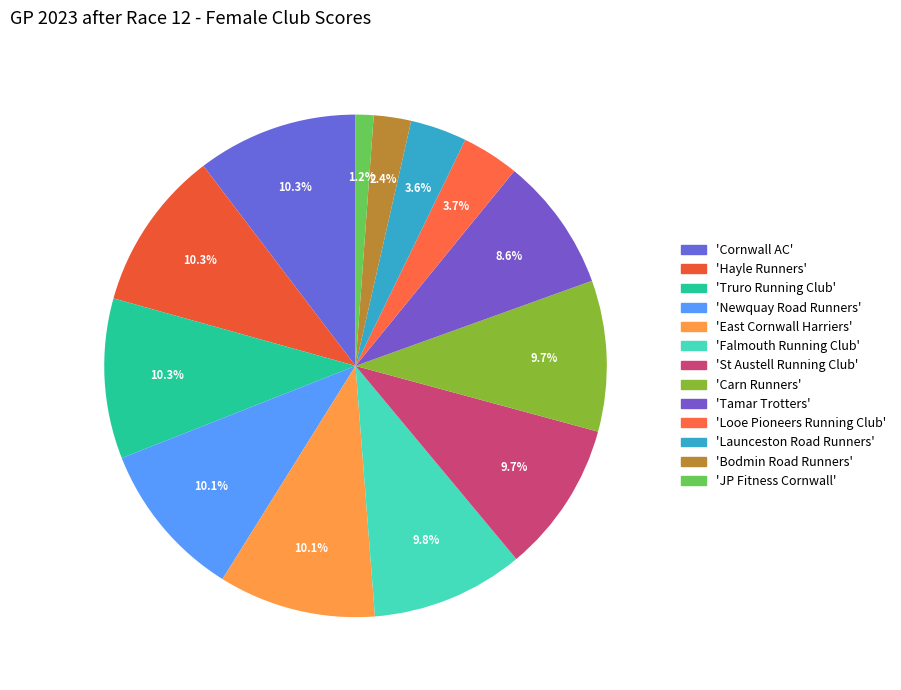

To the nearest percent, what is the difference between the largest and smallest slice percentages?

9%